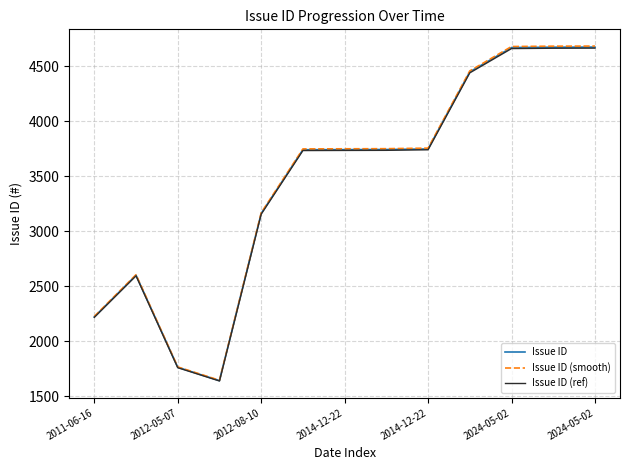

True or false: Issue ID and Issue ID (ref) intersect in this chart.

False